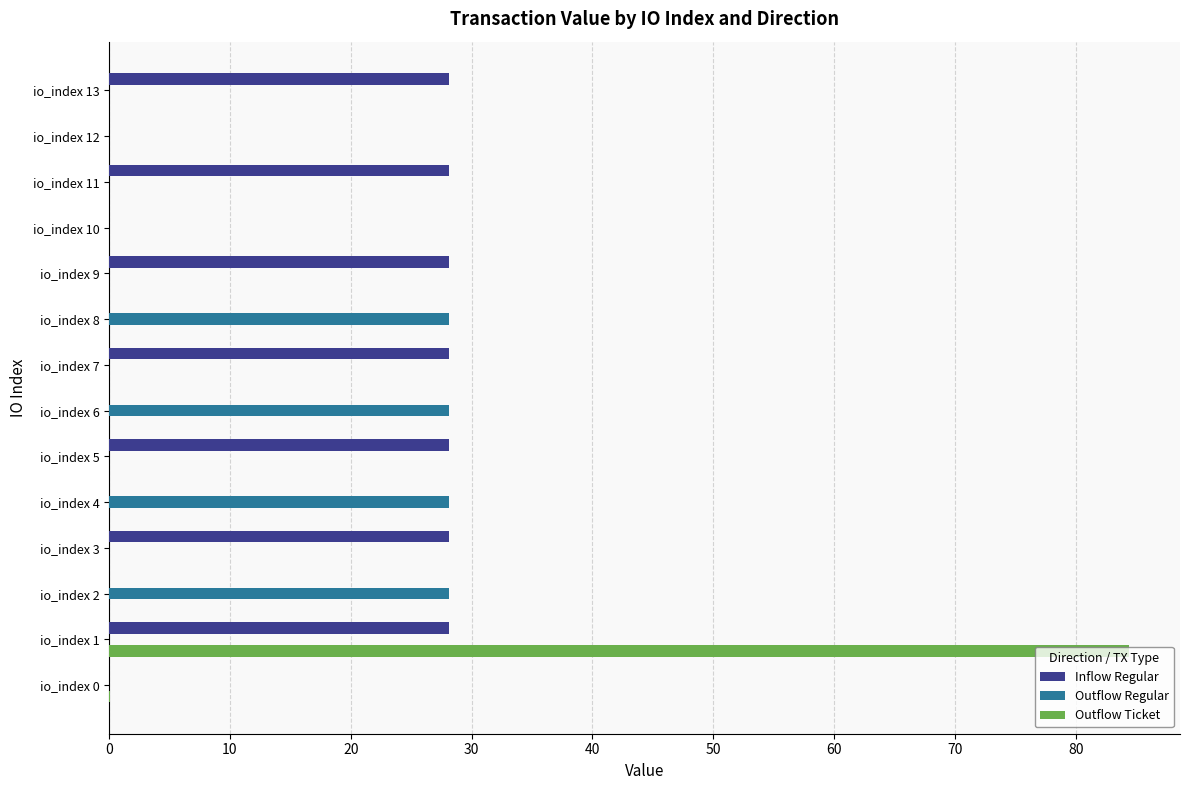

What is the average value of the Outflow Regular series?

8.0